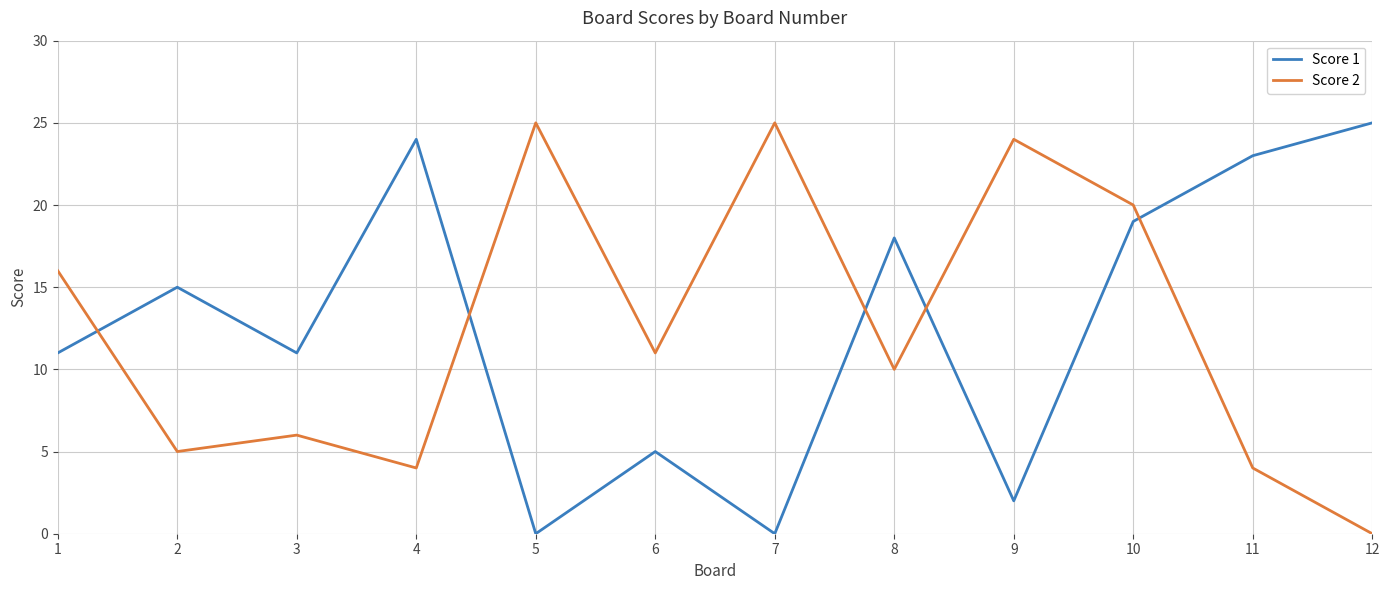

Does the chart have visible grid lines?

Yes